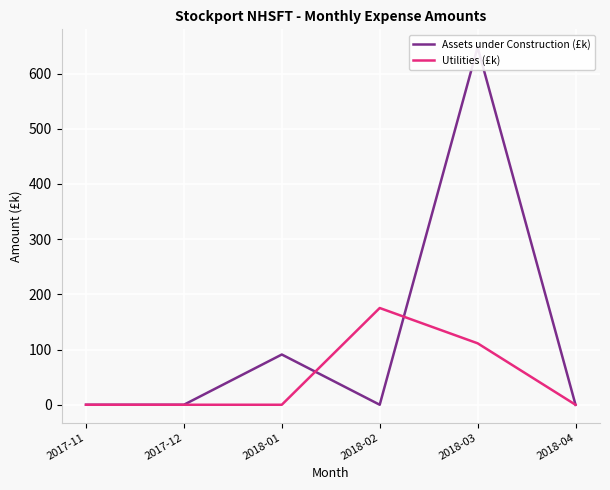

What is the average value of the Utilities (£k) series?

47.8